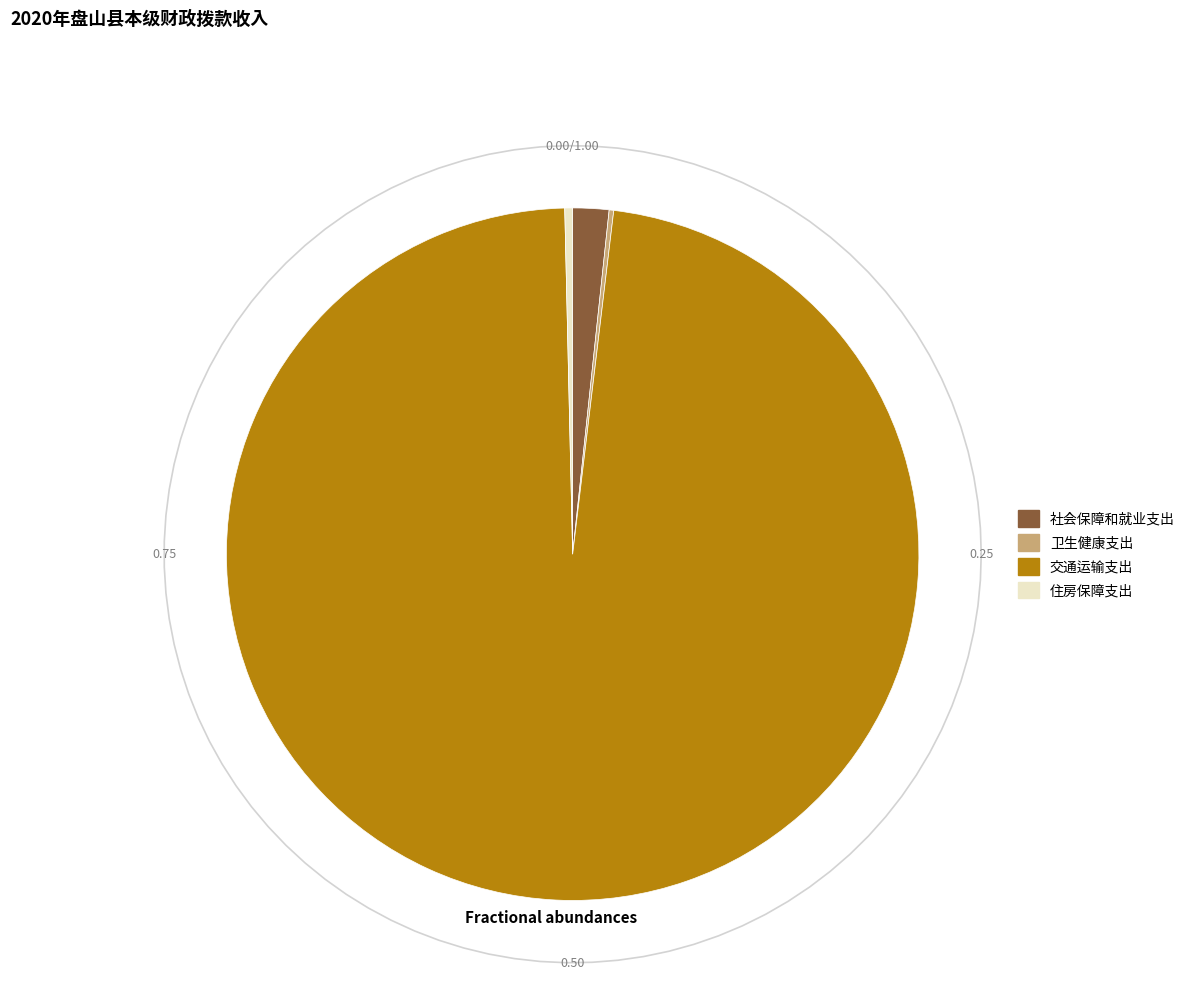

Is it true that 卫生健康支出 is 0% of the pie?

True